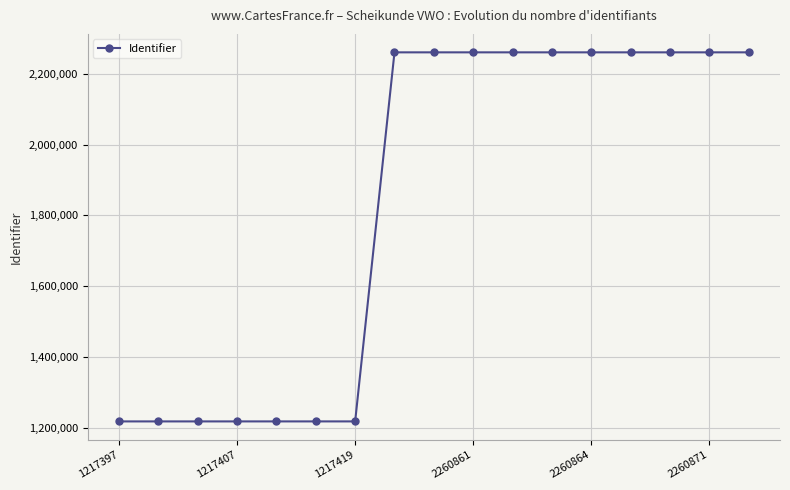

Count the number of categories in the chart.

17